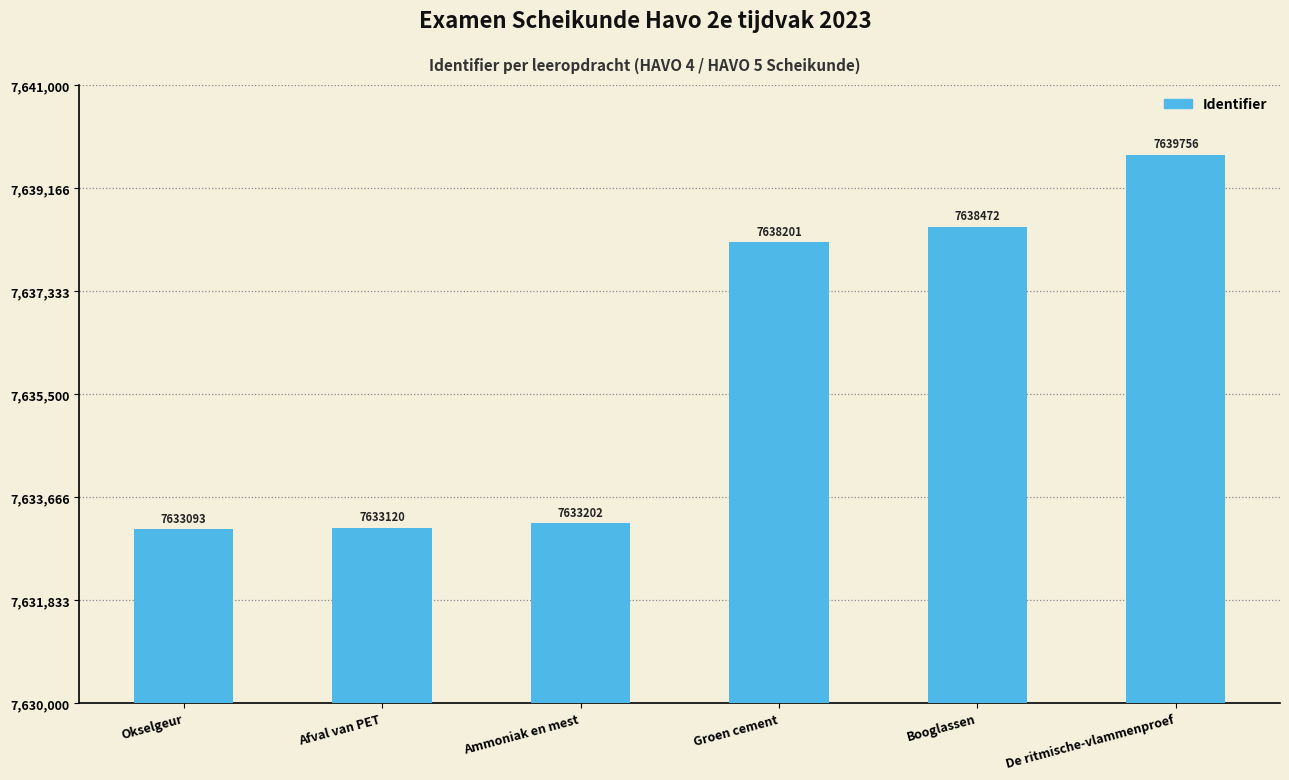

Reading right to left, transcribe all the data shown in this chart.

7639756	7638472	7638201	7633202	7633120	7633093